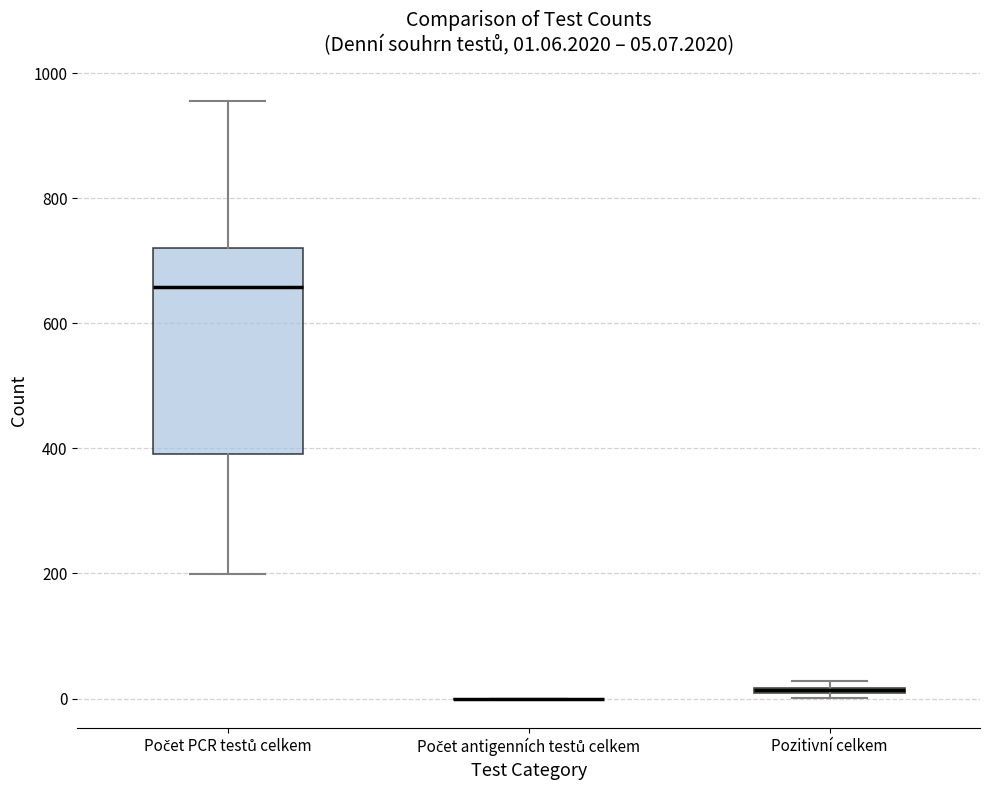

Which box is the tallest, from its lower edge to its upper edge?

Počet PCR testů celkem